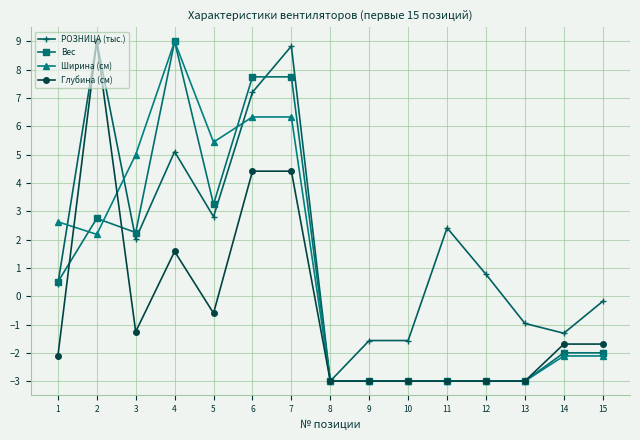

Where is the first local minimum for Вес?

3